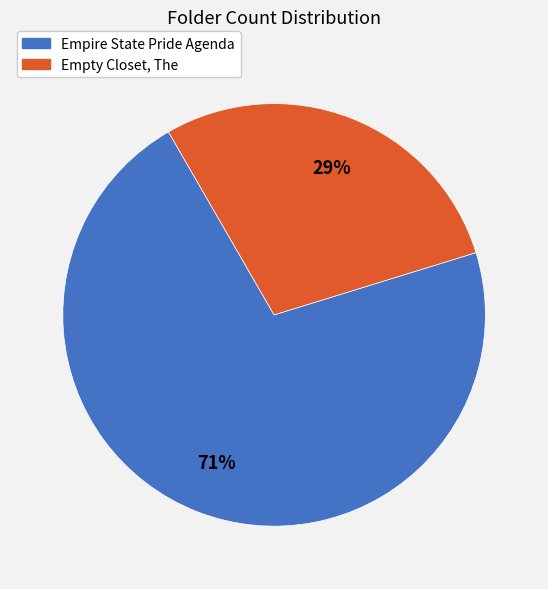

Does Empty Closet, The represent more than half of the total?

No